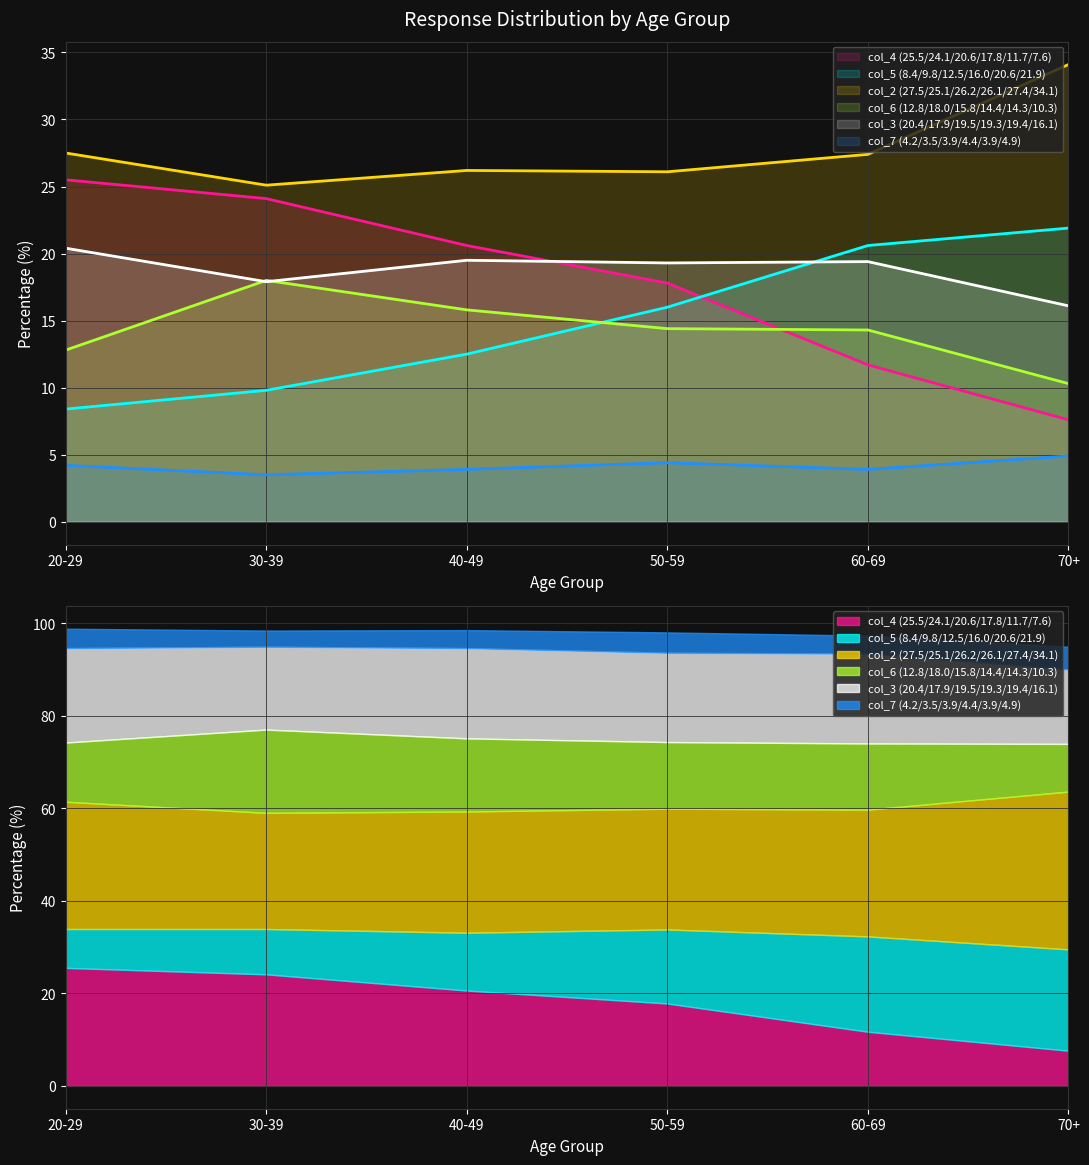

What is the difference between the col_3 (20.4/17.9/19.5/19.3/19.4/16.1) values at 40-49 and 30-39?

1.6